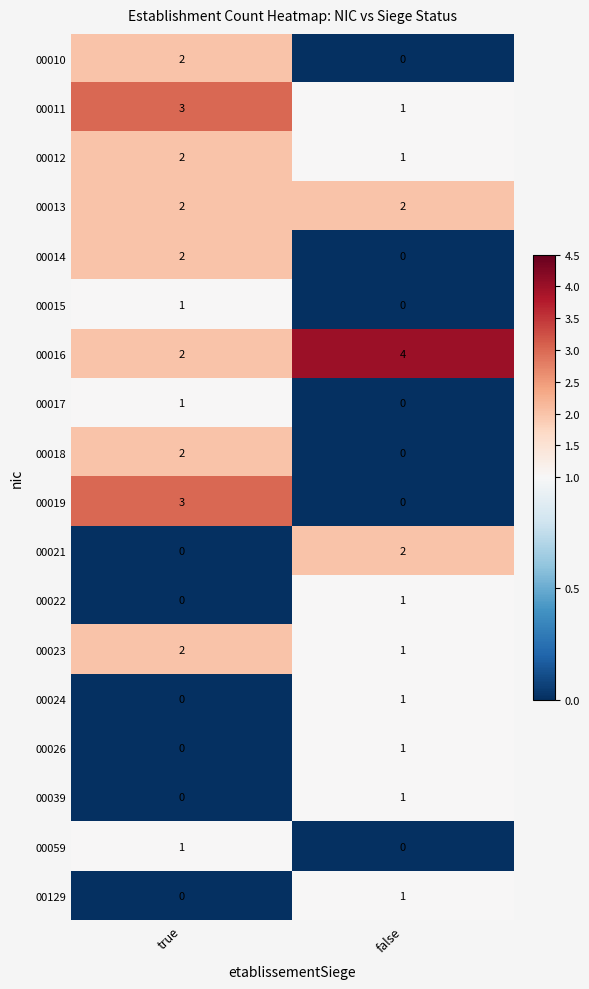

What is the total value across all series at false?

16